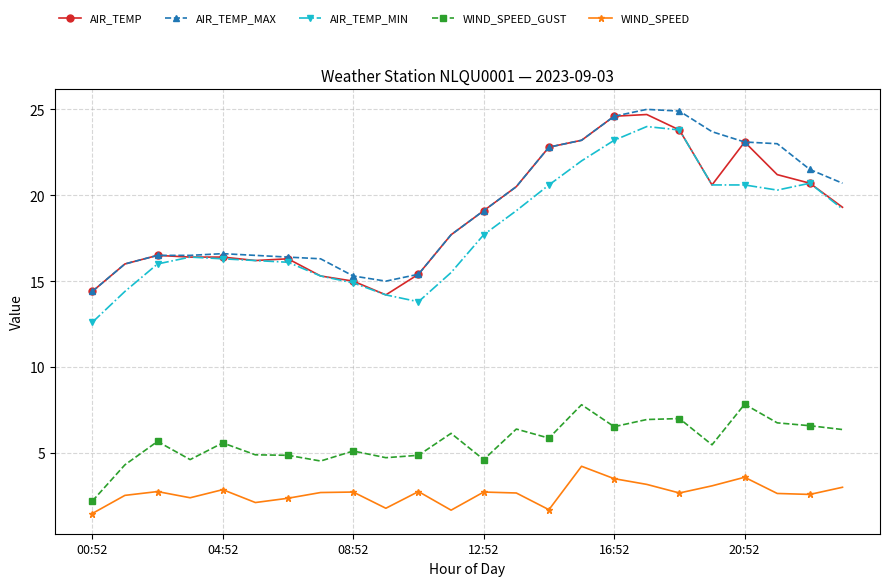

How many categories are shown in the chart?

24